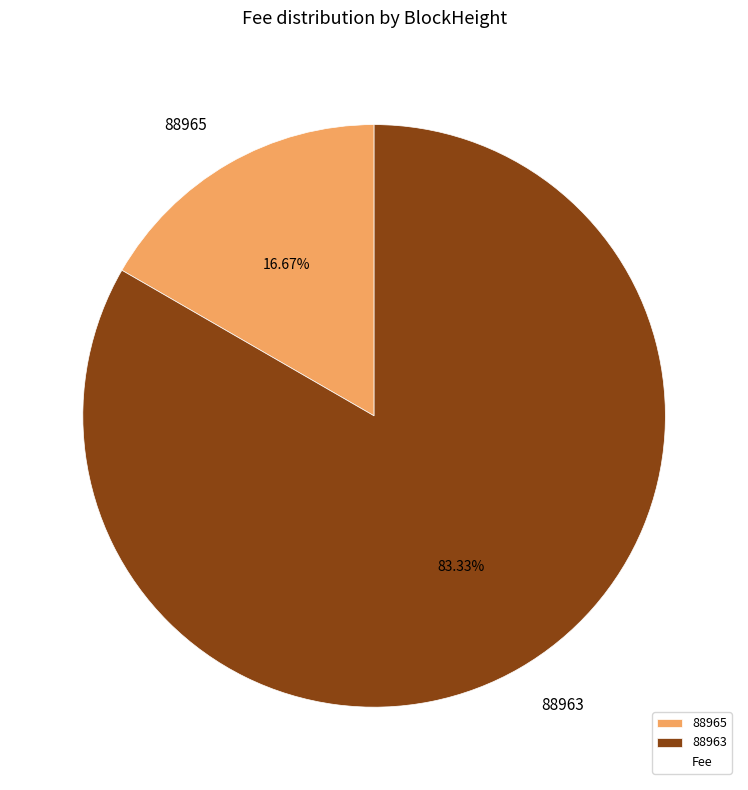

What is the total percentage of 88965 and 88963?

100.0%